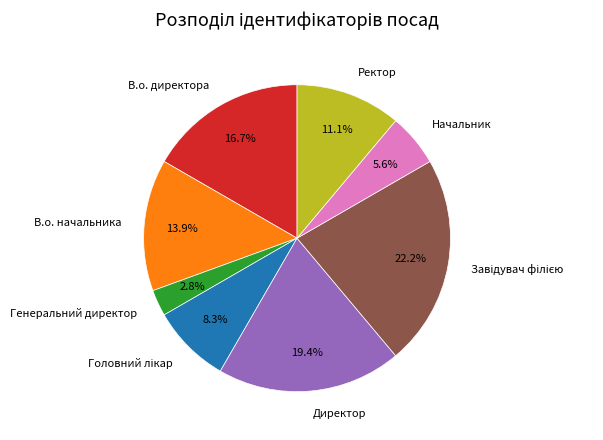

The Директор slice represents 19% of the pie. True or false?

True